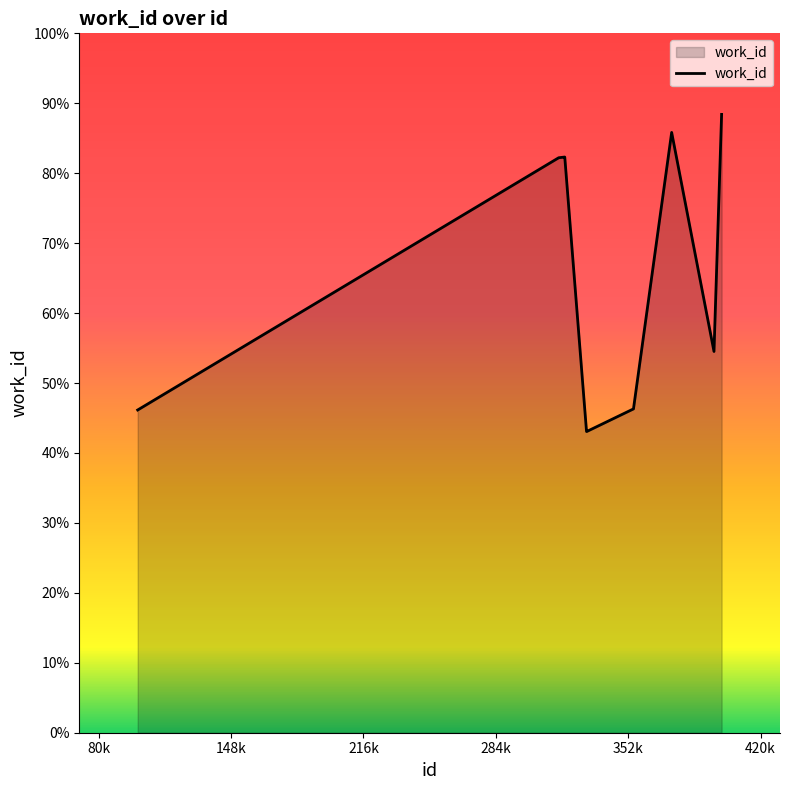

Does the chart display data point markers on the line(s)?

No